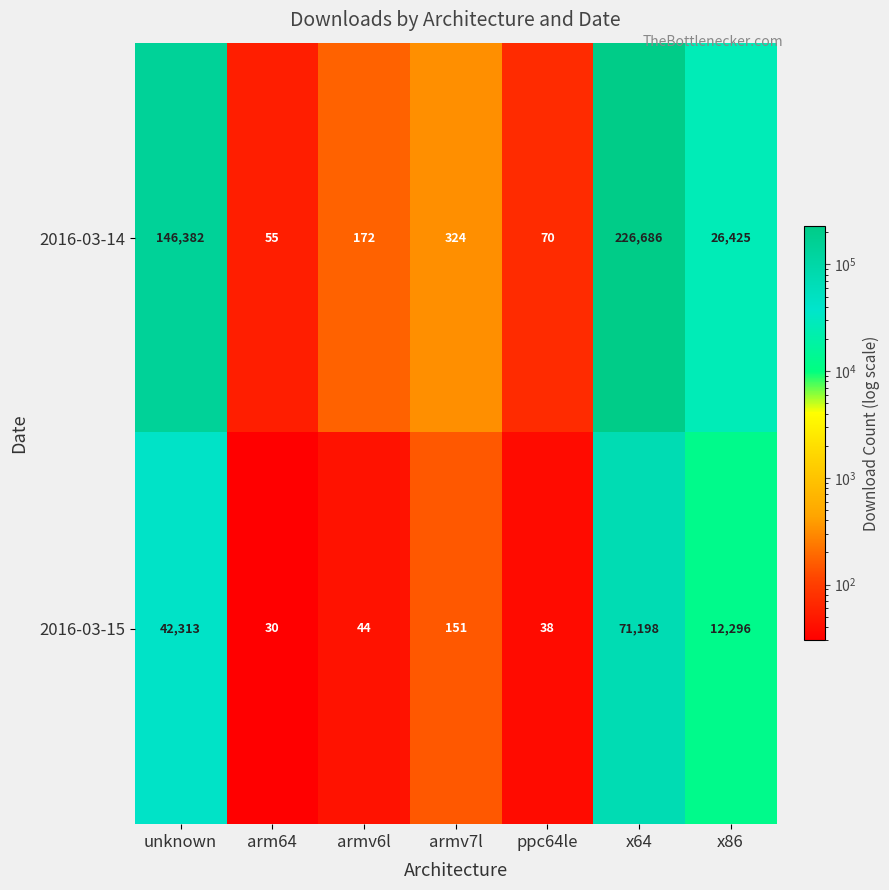

Which series has the largest range (max minus min)?

2016-03-14